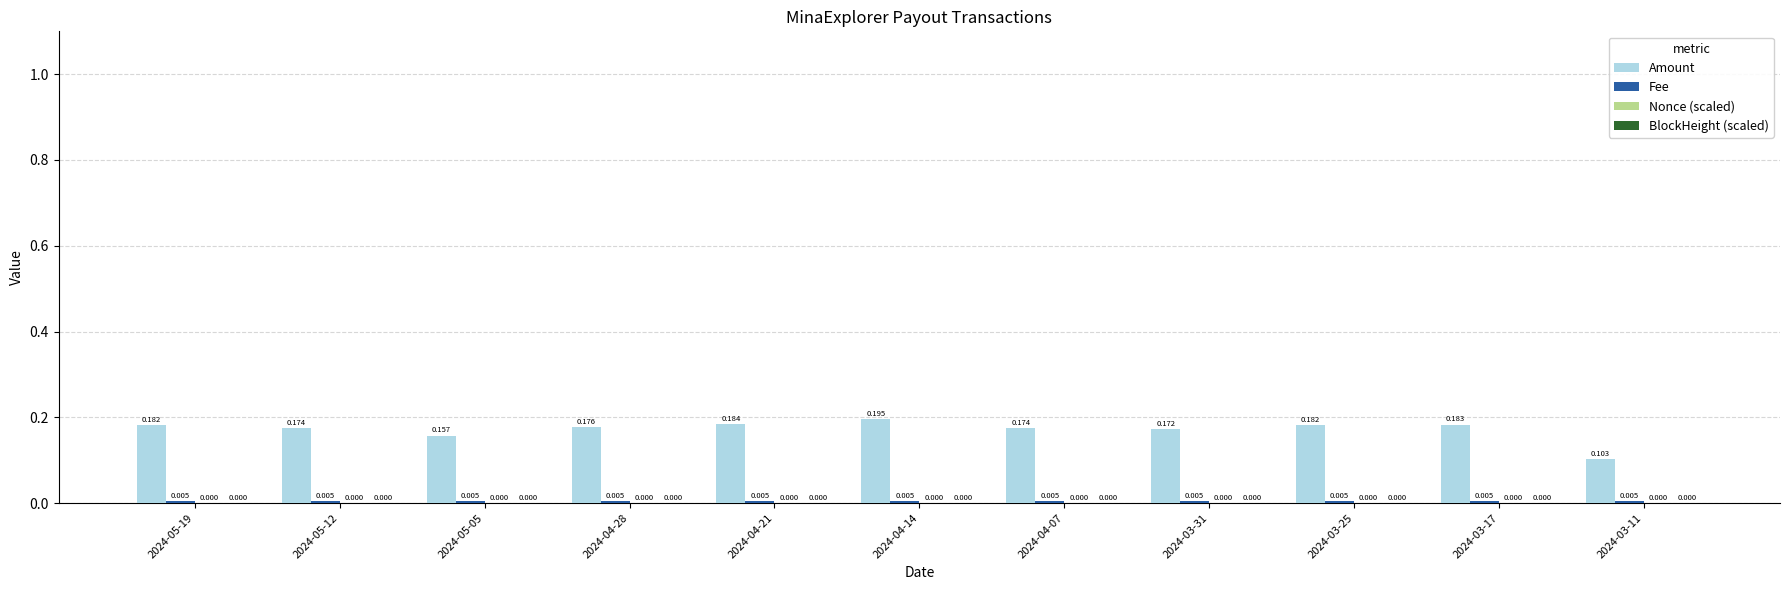

Which series has the largest total across all categories?

Amount